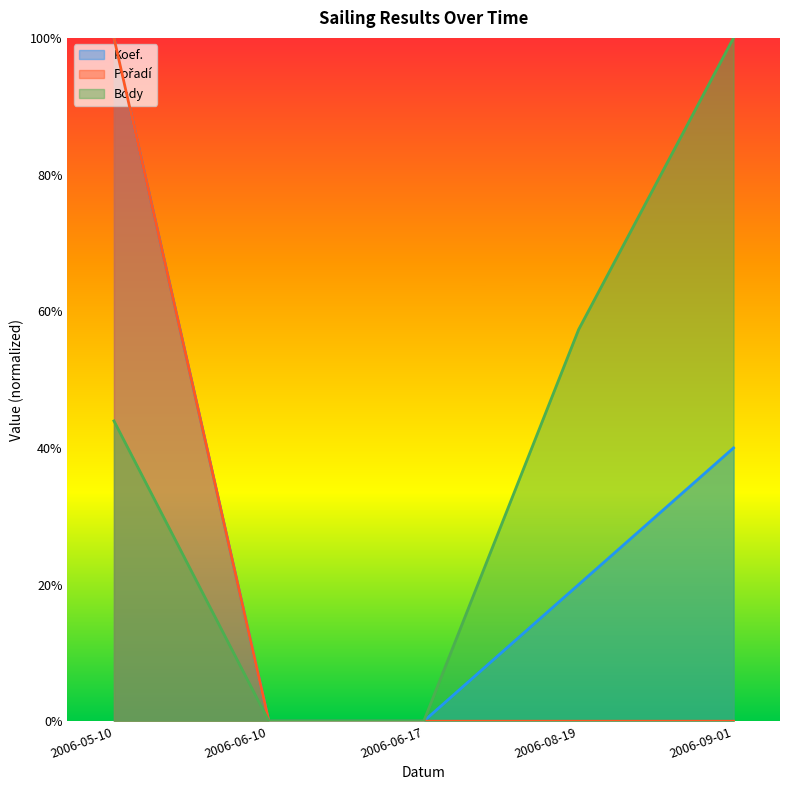

What is the difference between the second highest and second lowest values in the Koef. series?

0.4